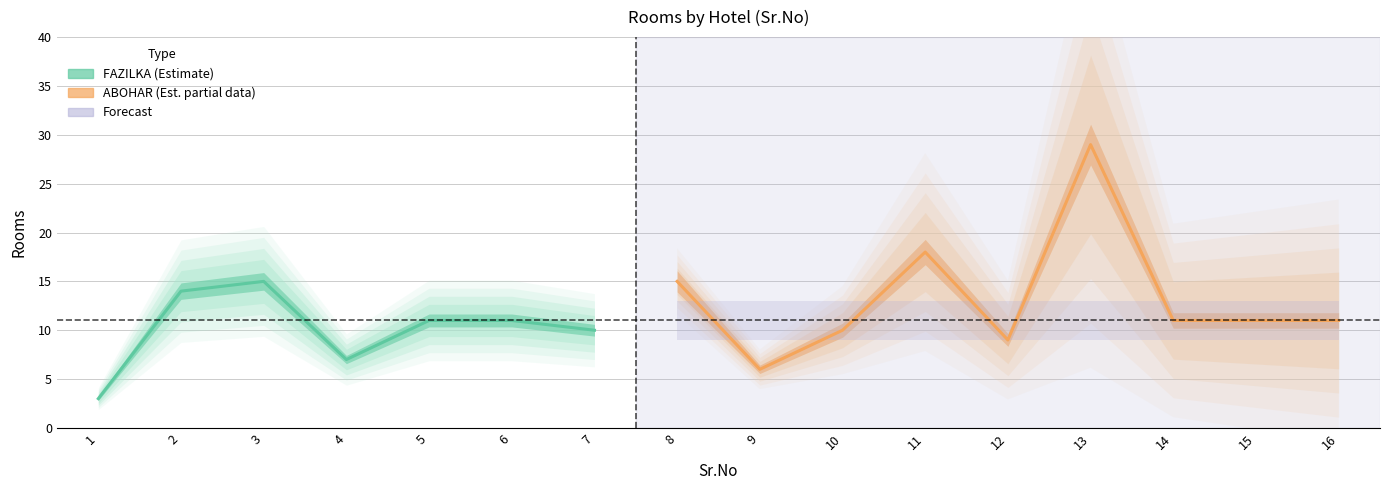

What value does the data have at 6, to the nearest 5?

10